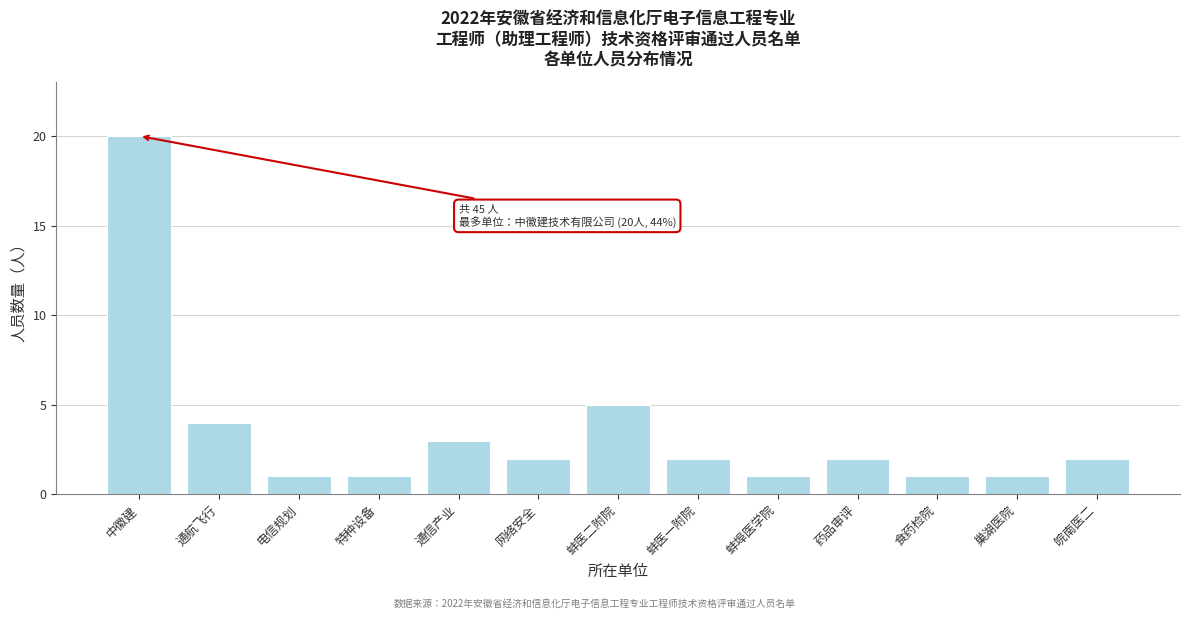

Reading left to right, transcribe all the data shown in this chart.

20	4	1	1	3	2	5	2	1	2	1	1	2